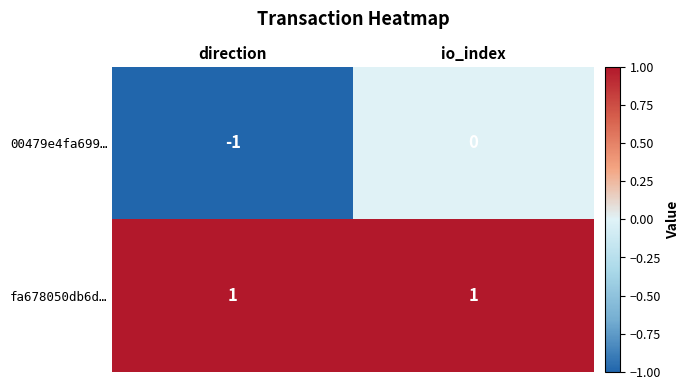

Which category has the lowest value in the 00479e4fa699… series?

direction